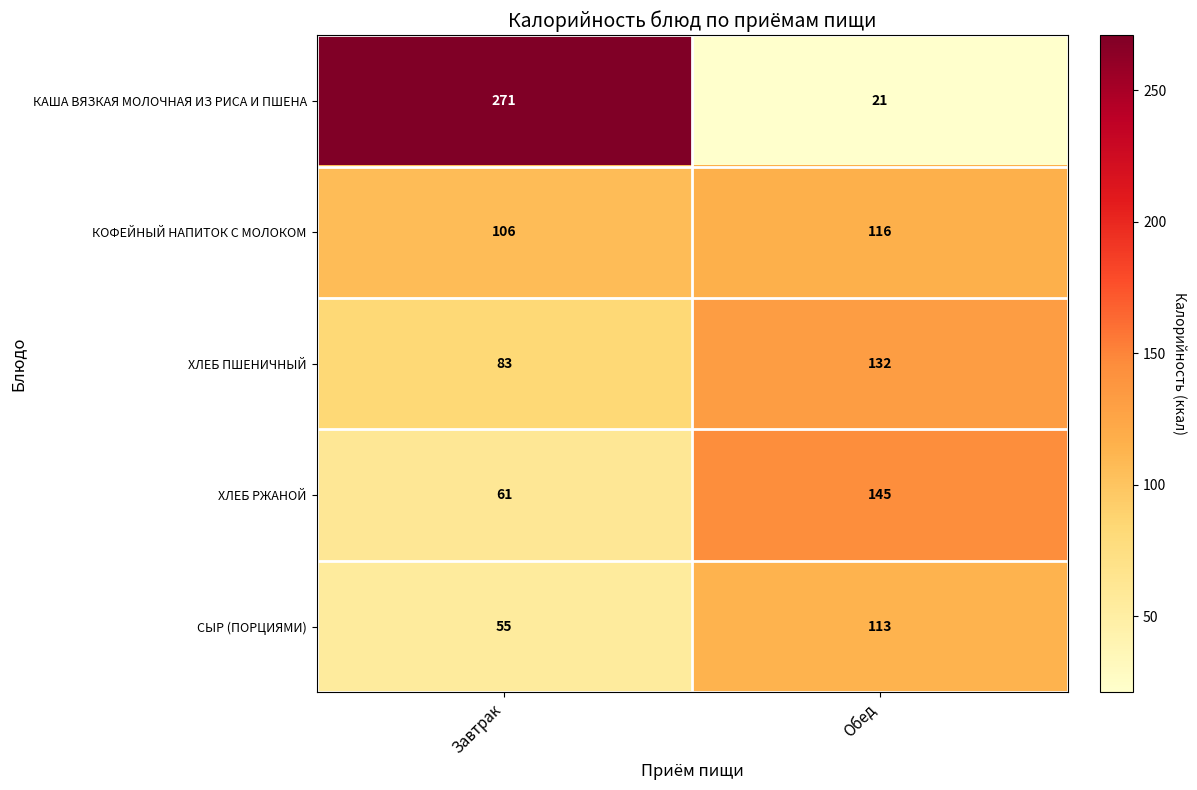

Count the number of data series in this chart.

5